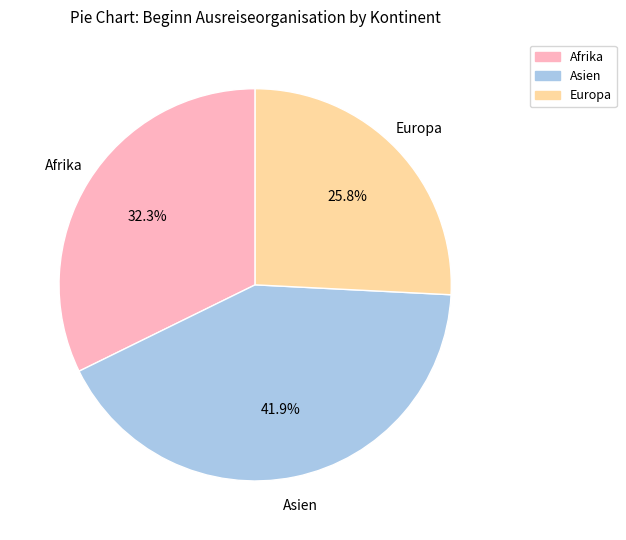

Does any single category account for the majority?

No